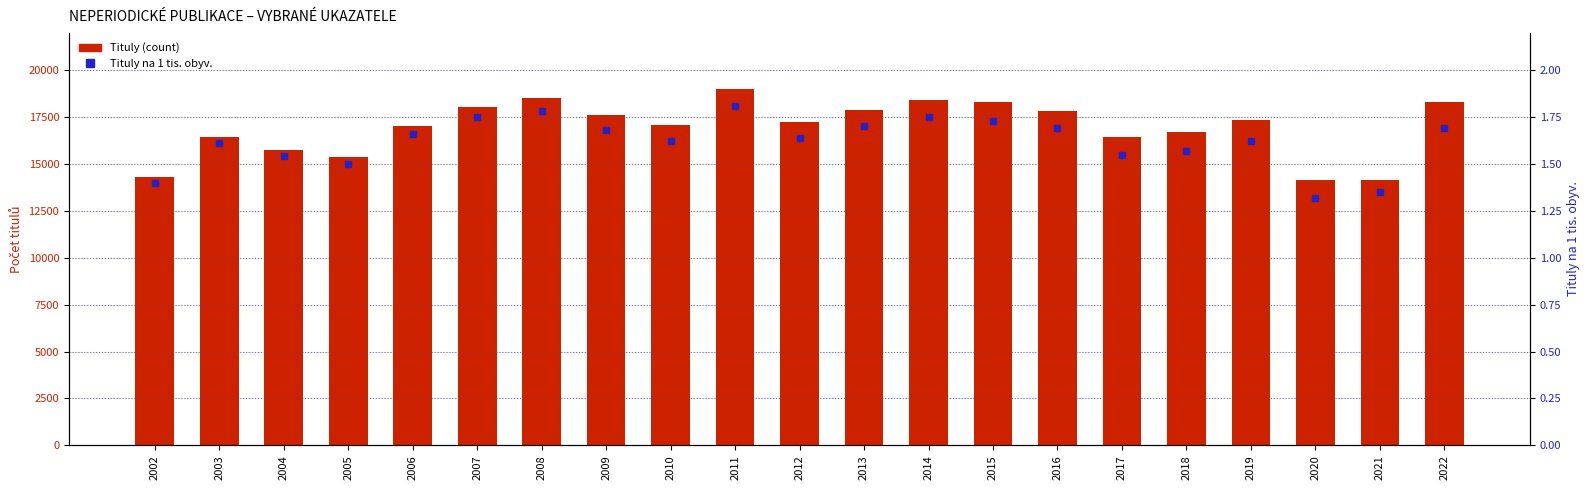

Reading right to left, what are all the values shown in this chart?

Tituly (count): 18319.0	14134.0	14117.0	17330.0	16676.0	16422.0	17815.0	18282.0	18379.0	17876.0	17247.0	18985.0	17054.0	17598.0	18520.0	18029.0	17019.0	15350.0	15749.0	16451.0	14278.0
Tituly na 1 tis. obyv.: 1.7	1.4	1.3	1.6	1.6	1.6	1.7	1.7	1.8	1.7	1.6	1.8	1.6	1.7	1.8	1.8	1.7	1.5	1.5	1.6	1.4